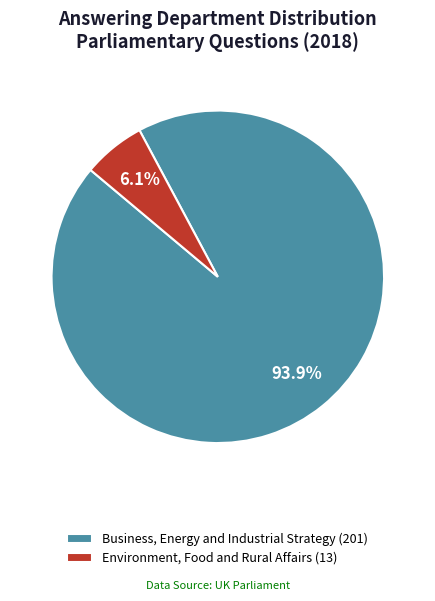

To the nearest percent, what portion does Business, Energy and Industrial Strategy (201) represent?

94%